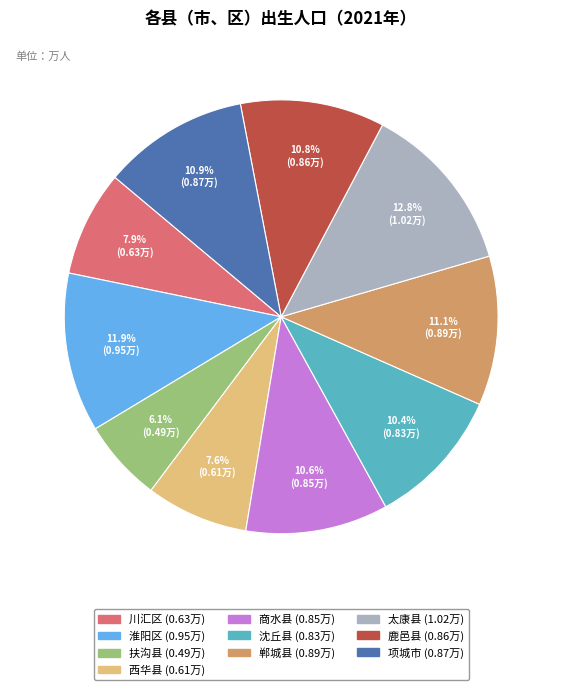

Which has a higher value, 商水县 or 西华县?

商水县